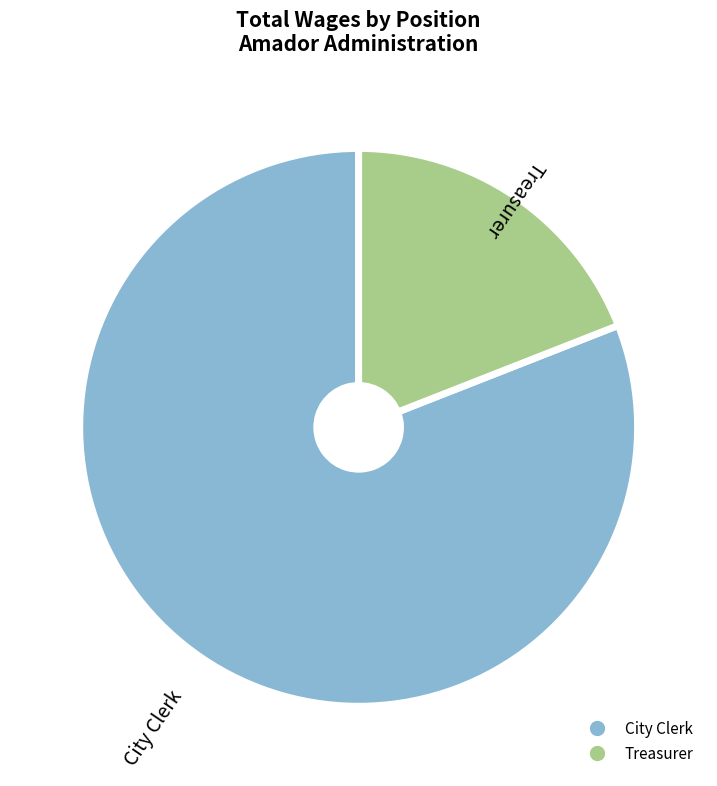

Which slice represents more than half of the pie?

City Clerk